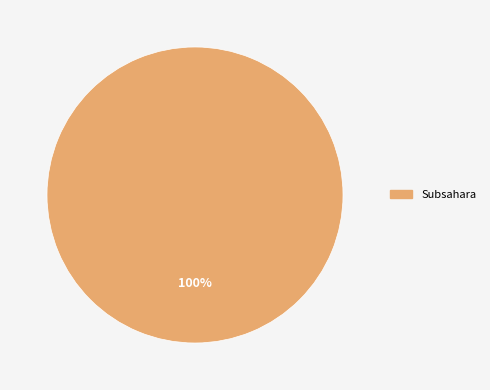

Is there a majority slice in this chart?

Yes